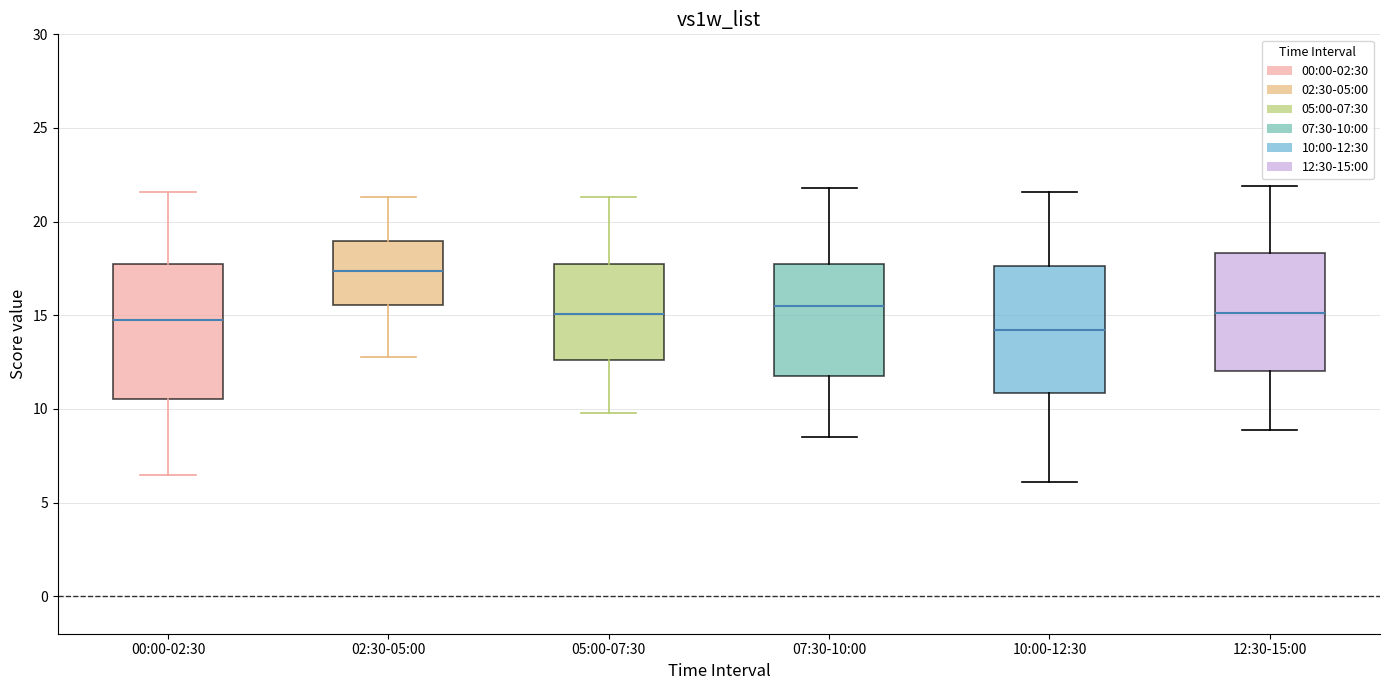

Reading left to right, read every box against the y-axis: the position of its median line, the range the box covers, and the ends of its whiskers. The values are not printed on the chart, so give them approximately, as read against the axis.

00:00-02:30: median 14.5, box 10.5 to 18.0, whiskers 6.5 to 21.5
02:30-05:00: median 17.5, box 15.5 to 19.0, whiskers 13.0 to 21.5
05:00-07:30: median 15.0, box 12.5 to 17.5, whiskers 10.0 to 21.5
07:30-10:00: median 15.5, box 12.0 to 17.5, whiskers 8.5 to 22.0
10:00-12:30: median 14.0, box 11.0 to 17.5, whiskers 6.0 to 21.5
12:30-15:00: median 15.0, box 12.0 to 18.5, whiskers 9.0 to 22.0